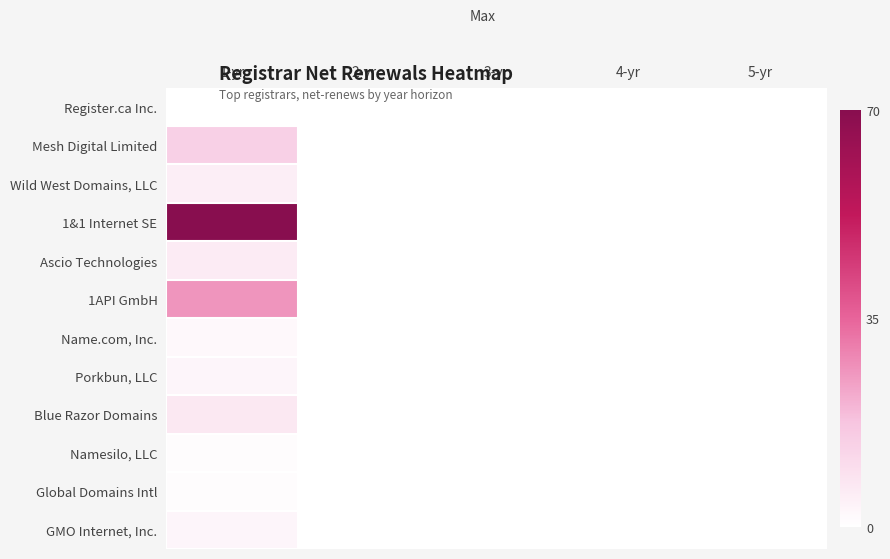

What is the greatest value displayed?

70